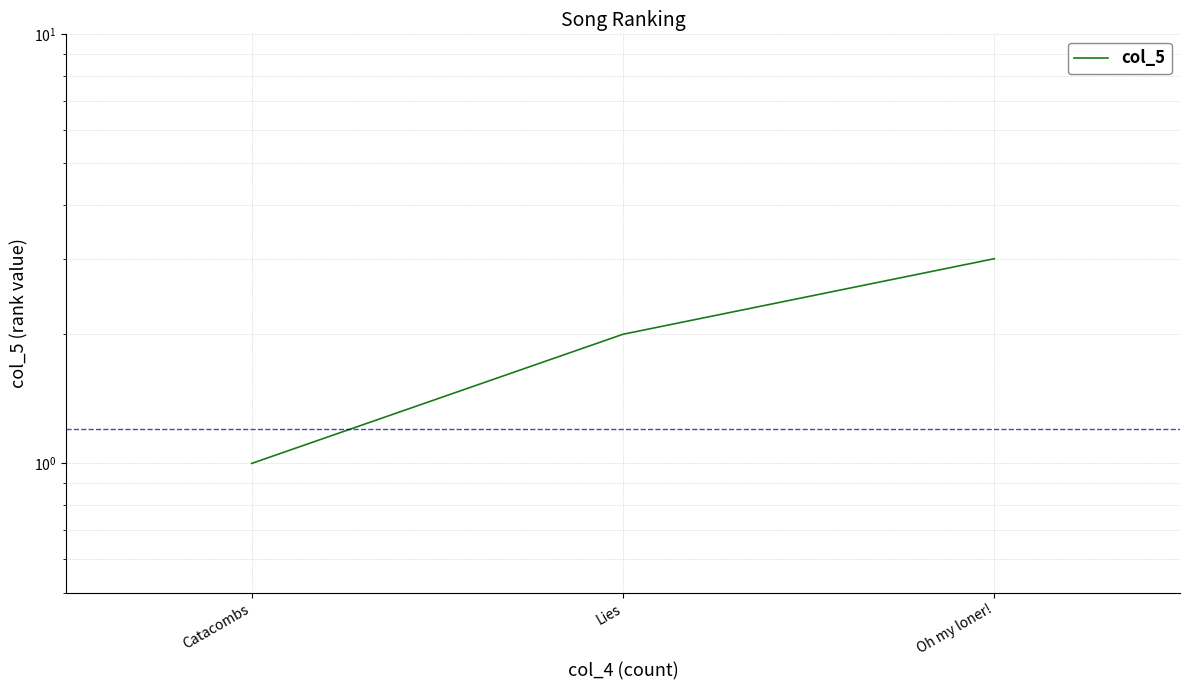

How many lines are shown in the chart?

1